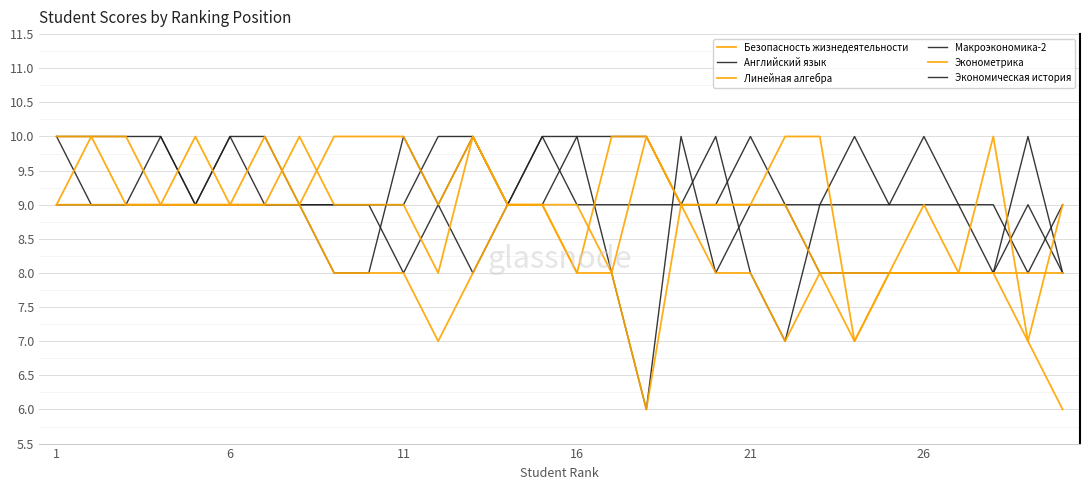

True or false: Линейная алгебра and Экономическая история intersect in this chart.

True